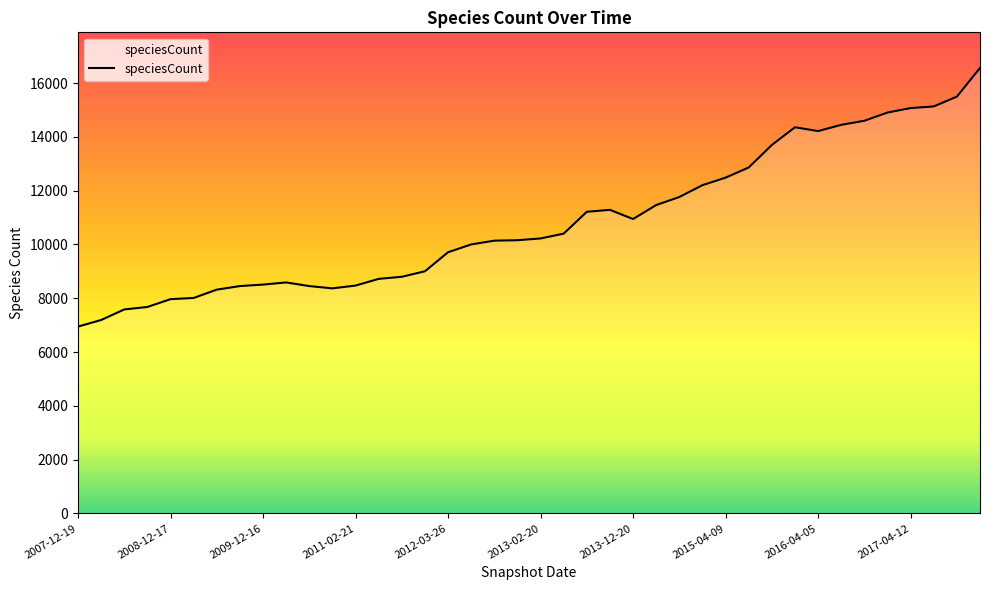

What is the minimum value shown in the chart?

6946